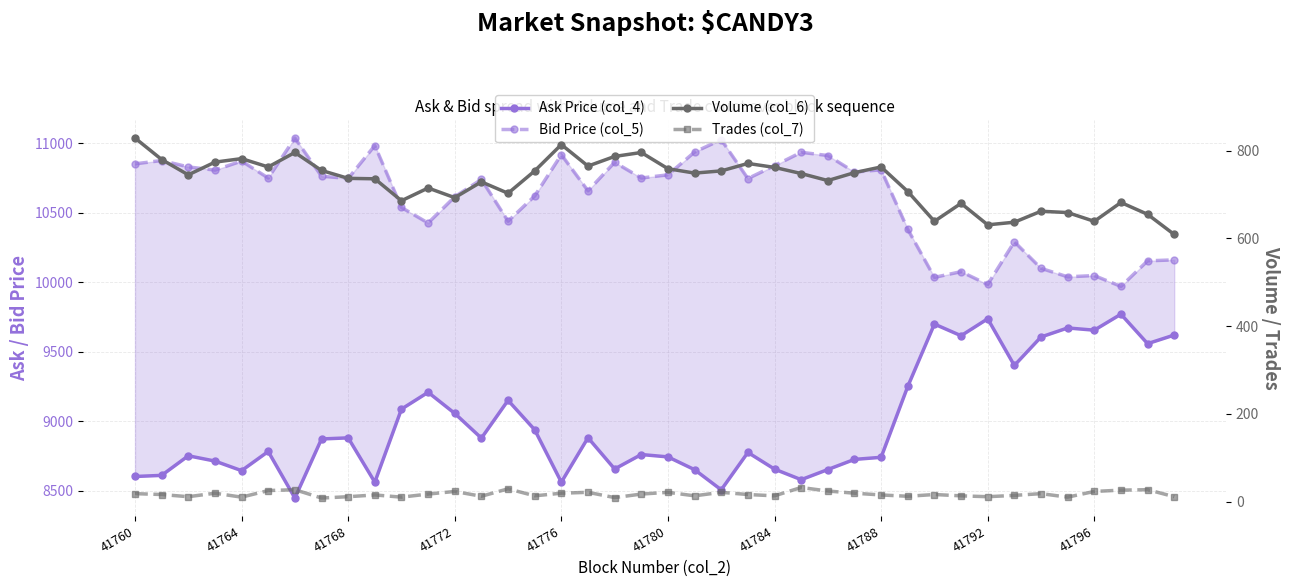

List the series in order of their peak value, highest first.

Bid Price (col_5), Ask Price (col_4), Volume (col_6), Trades (col_7)